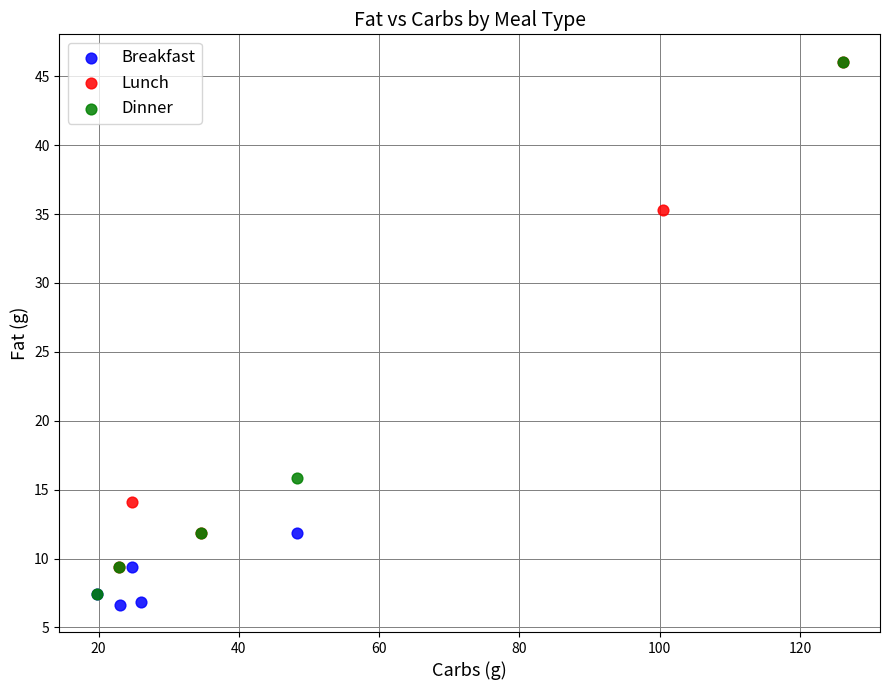

What are all the series names shown in the legend?

Breakfast, Lunch, Dinner